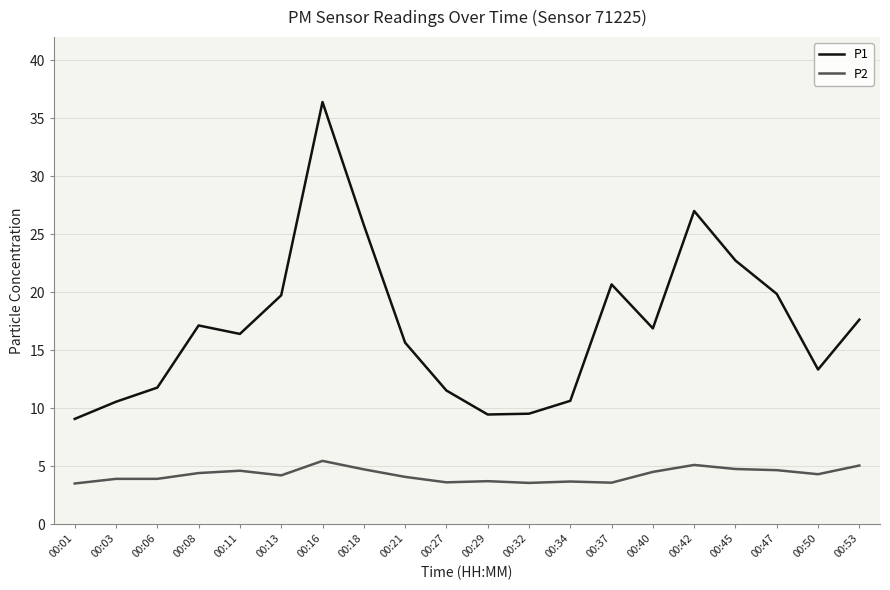

True or false: P2 has more than 1 points higher than both neighbors.

True